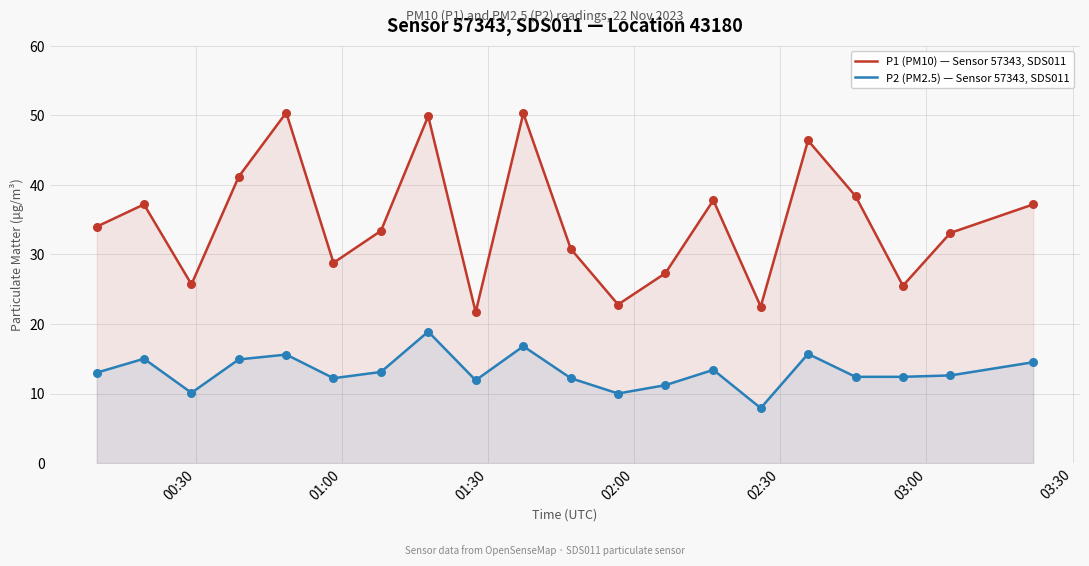

Which series contains the highest Y value?

P1 (PM10) — Sensor 57343, SDS011